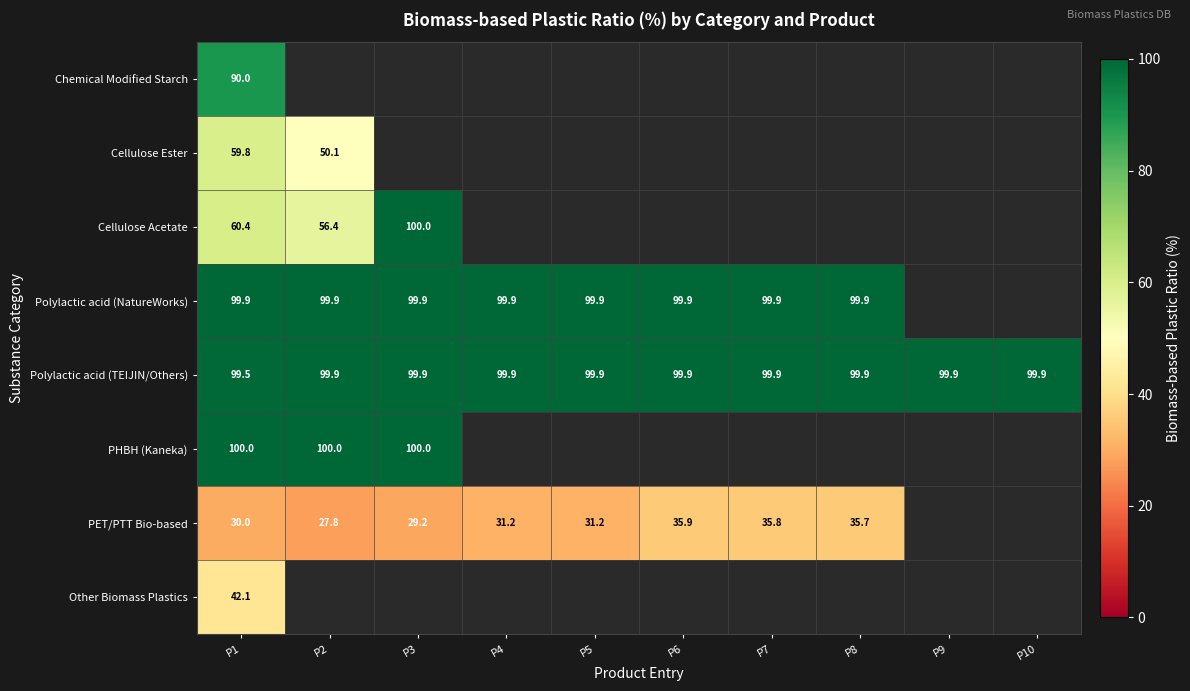

Count the number of categories in the chart.

10